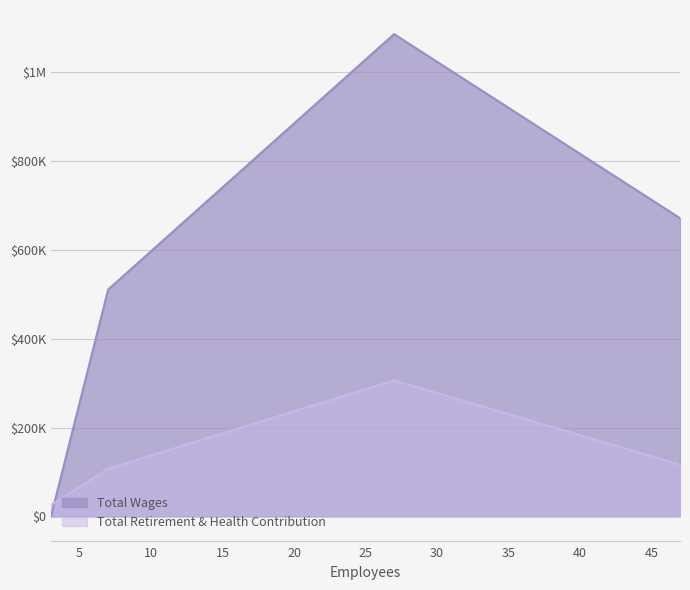

The value of Total Retirement & Health Contribution at 47 is 116399. True or false?

True